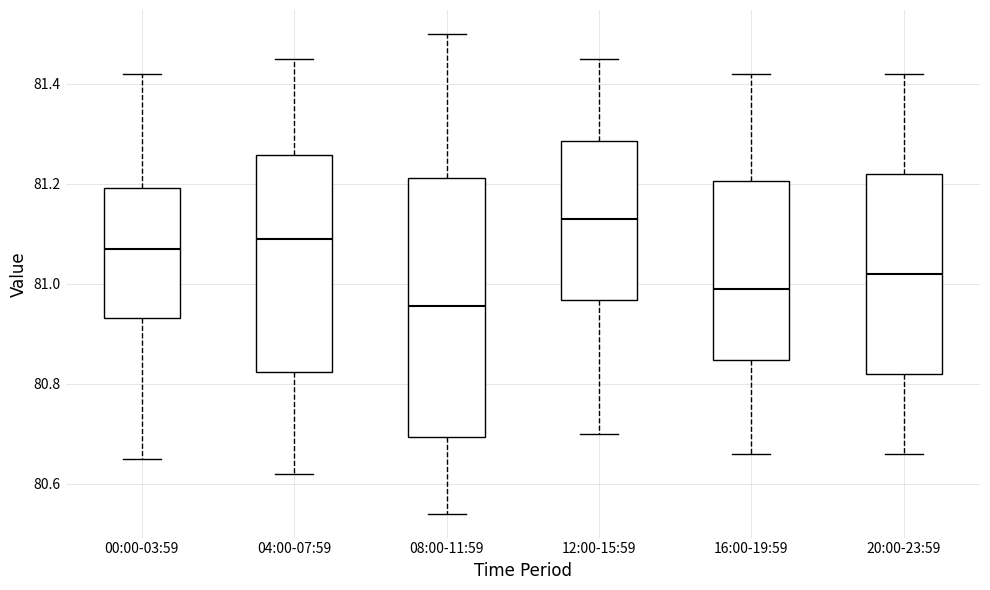

Reading left to right, read every box against the y-axis: the position of its median line, the range the box covers, and the ends of its whiskers. The values are not printed on the chart, so give them approximately, as read against the axis.

00:00-03:59: median 81.08, box 80.94 to 81.20, whiskers 80.66 to 81.42
04:00-07:59: median 81.10, box 80.82 to 81.26, whiskers 80.62 to 81.46
08:00-11:59: median 80.96, box 80.70 to 81.22, whiskers 80.54 to 81.50
12:00-15:59: median 81.14, box 80.96 to 81.28, whiskers 80.70 to 81.46
16:00-19:59: median 81.00, box 80.84 to 81.20, whiskers 80.66 to 81.42
20:00-23:59: median 81.02, box 80.82 to 81.22, whiskers 80.66 to 81.42